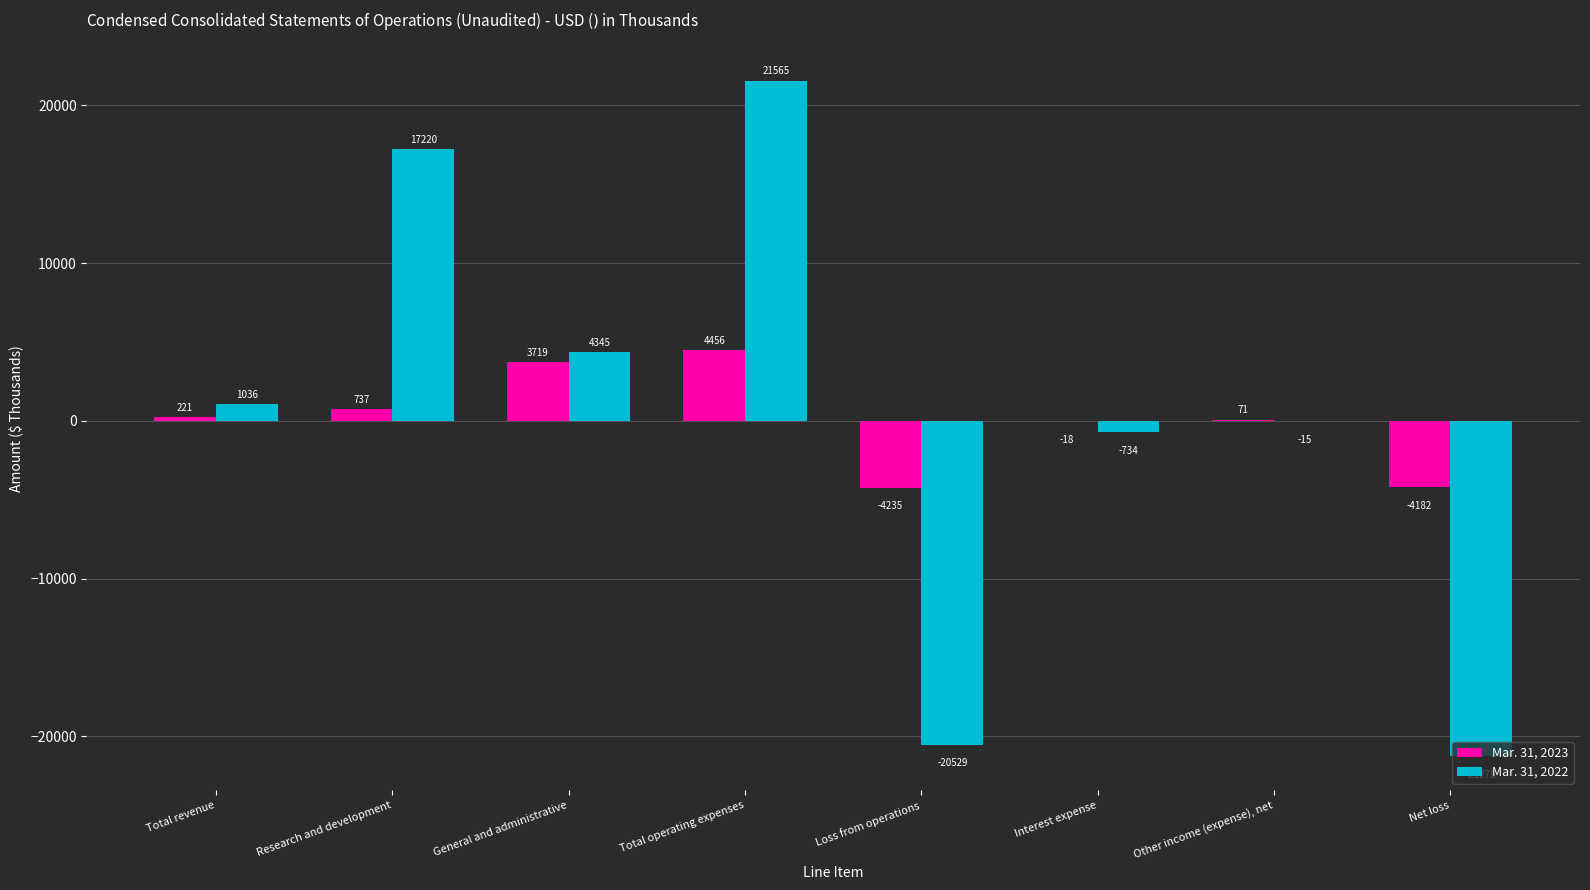

At which category is the sum across all series the highest?

Total operating expenses